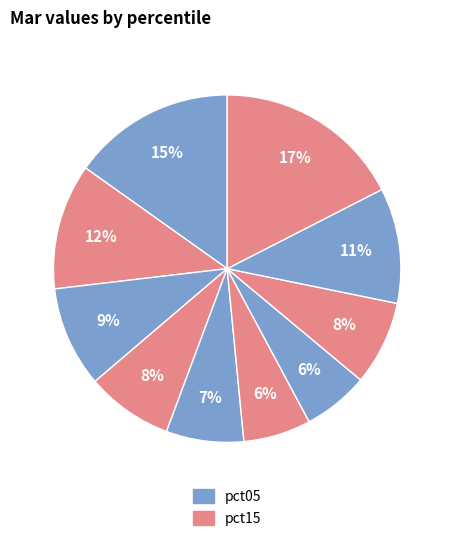

How many slices are in this pie chart?

10